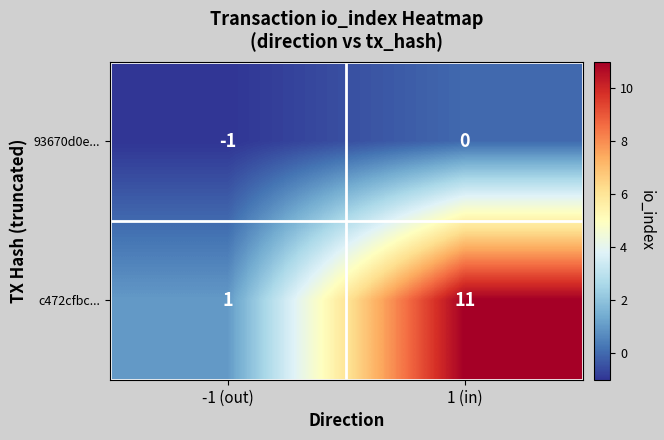

Rank the series at 1 (in) from highest to lowest value.

c472cfbc..., 93670d0e...